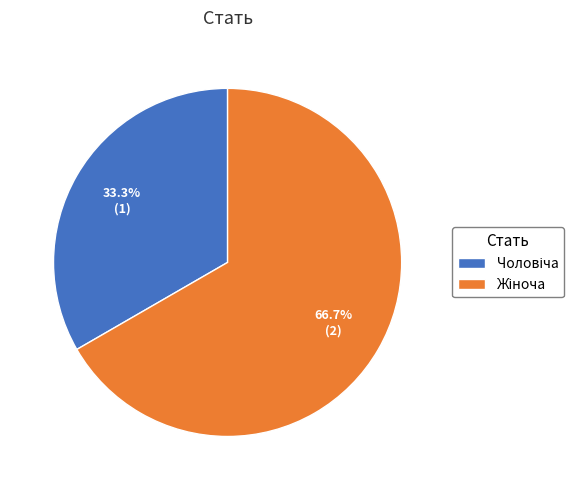

Is there any slice that represents more than half of the pie?

Yes